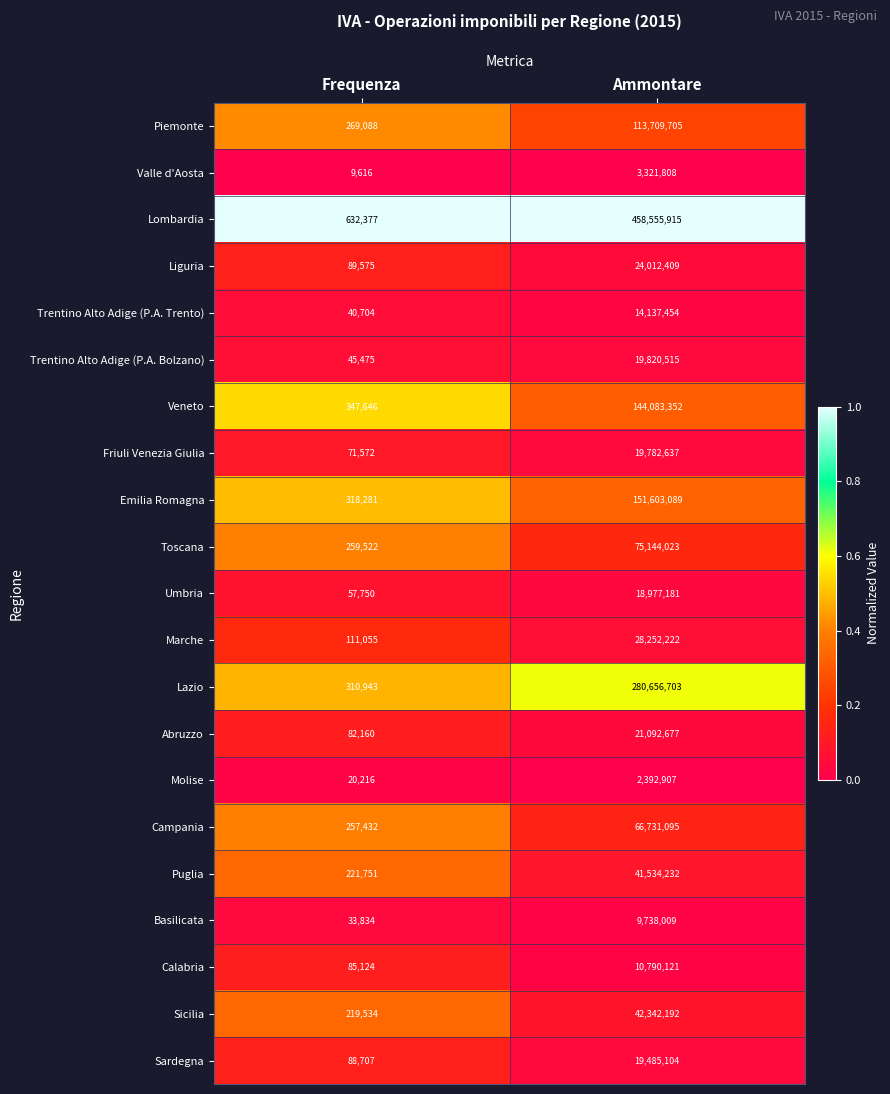

What value does the Friuli Venezia Giulia series have at Frequenza?

71572